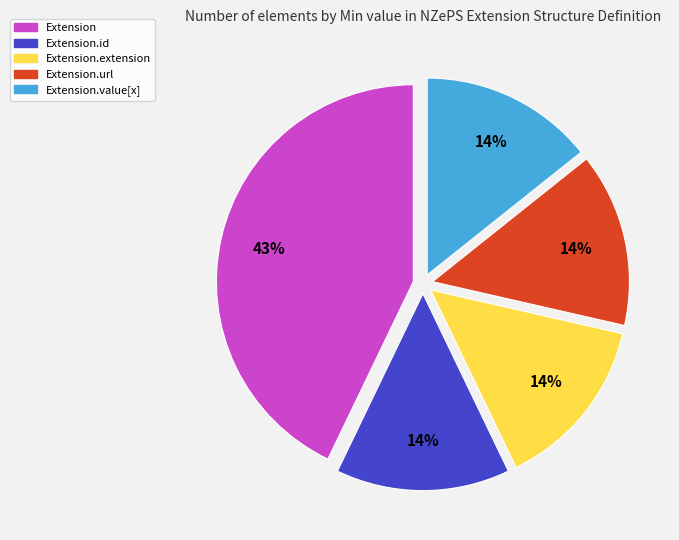

To the nearest percent, what is the average slice percentage?

20%